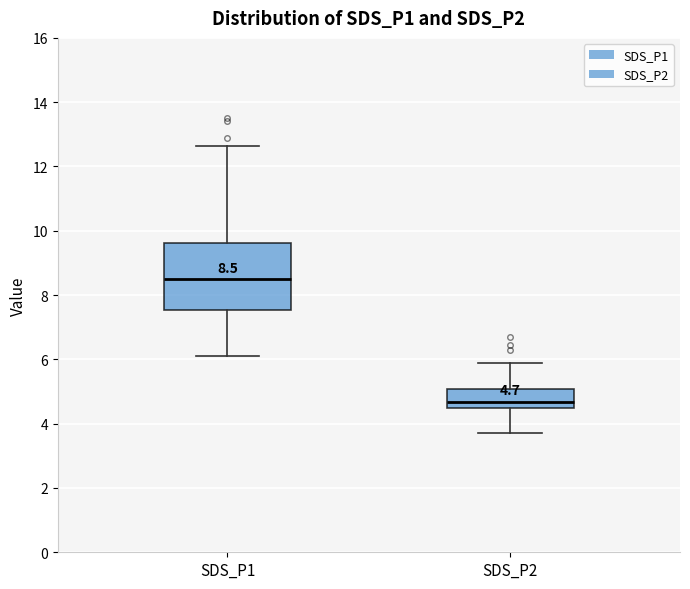

Which box is the tallest, from its lower edge to its upper edge?

SDS_P1